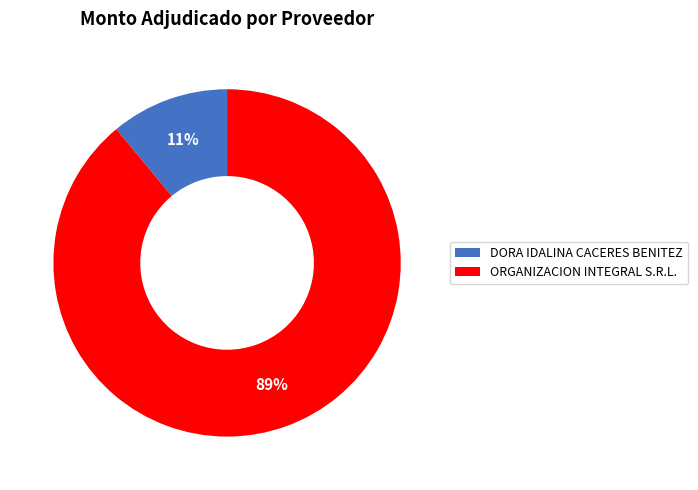

Is there any slice that represents more than half of the pie?

Yes